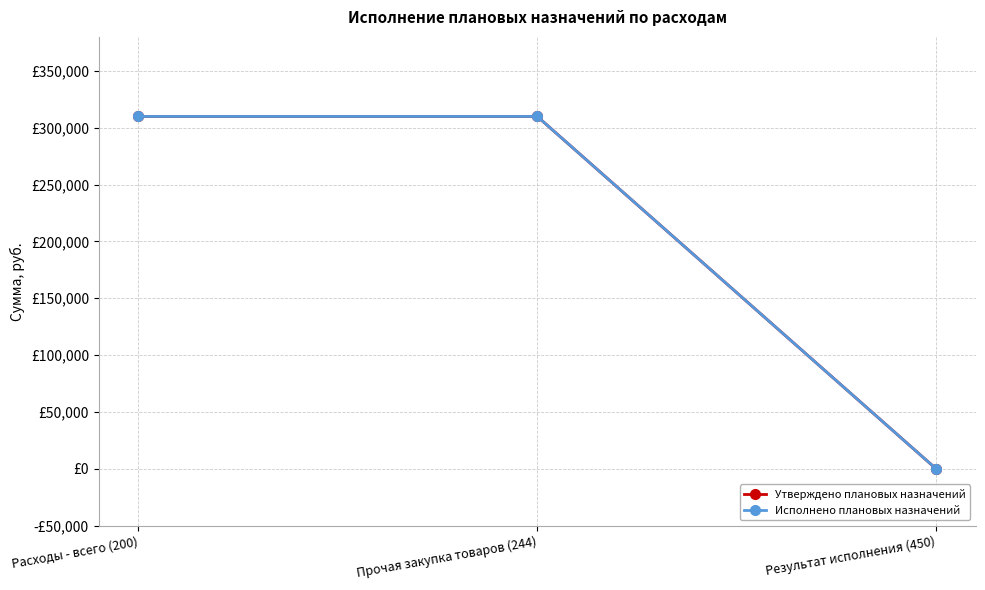

What is the difference between the second highest and minimum values in the Исполнено плановых назначений series?

310000